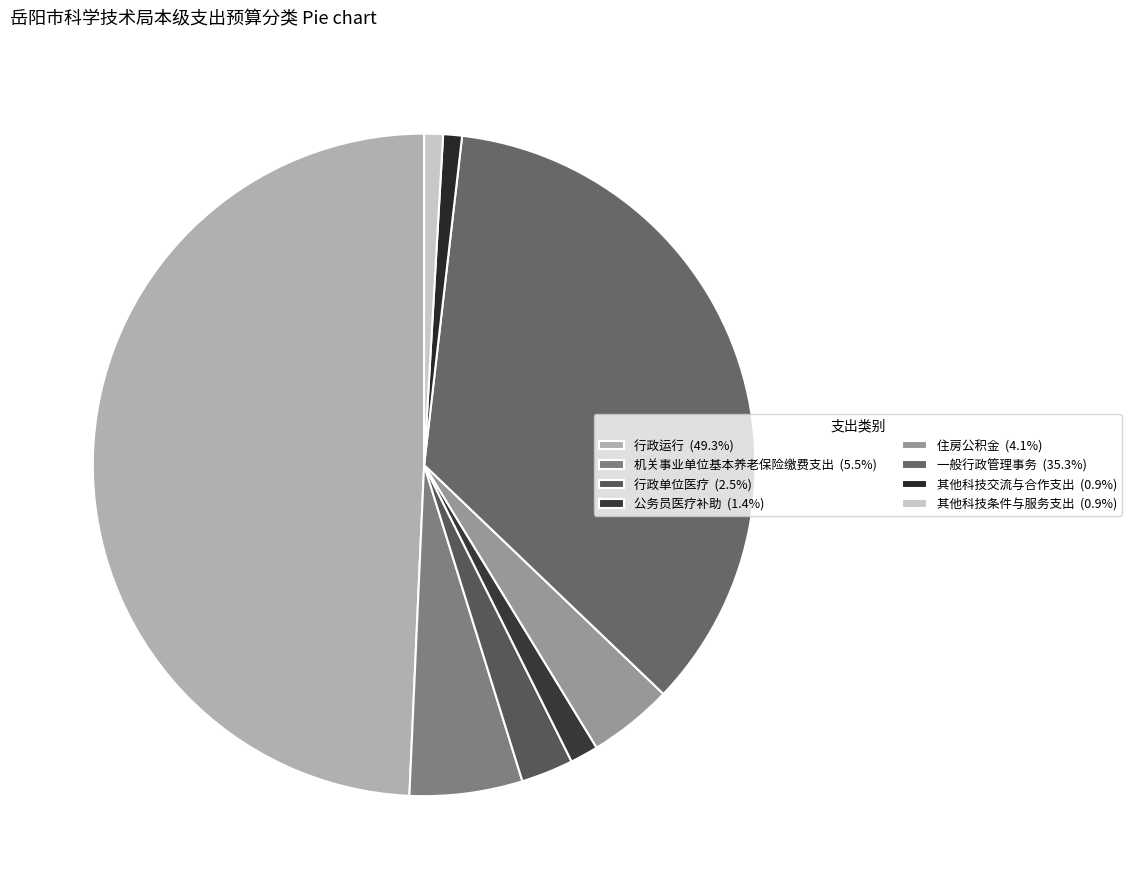

Is the sum of 机关事业单位基本养老保险缴费支出 and 公务员医疗补助 greater than half?

No